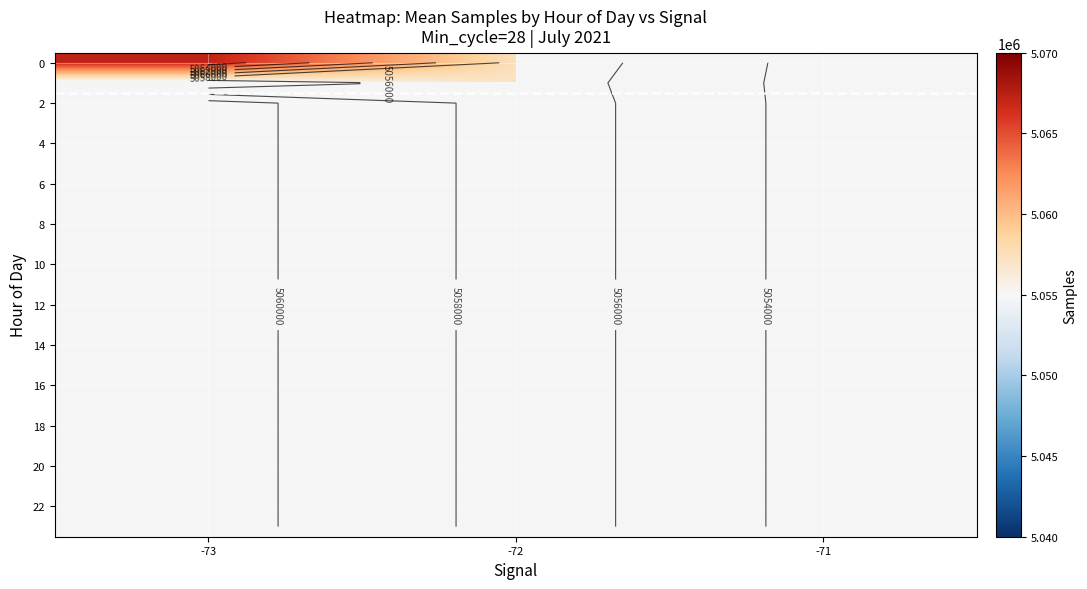

Between -72 and -73, which is larger?

-73